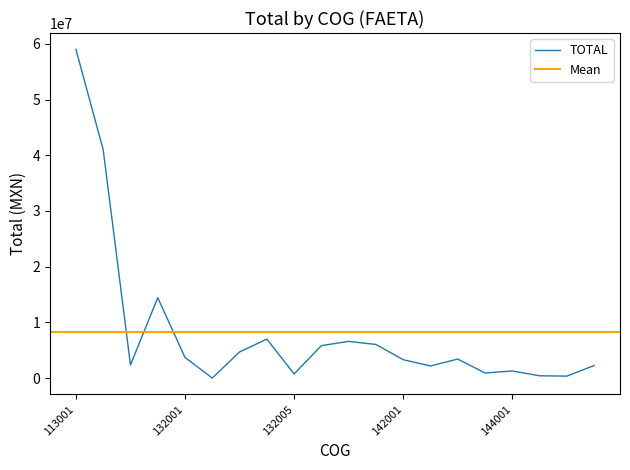

What is the sum of all values?

165486682.8